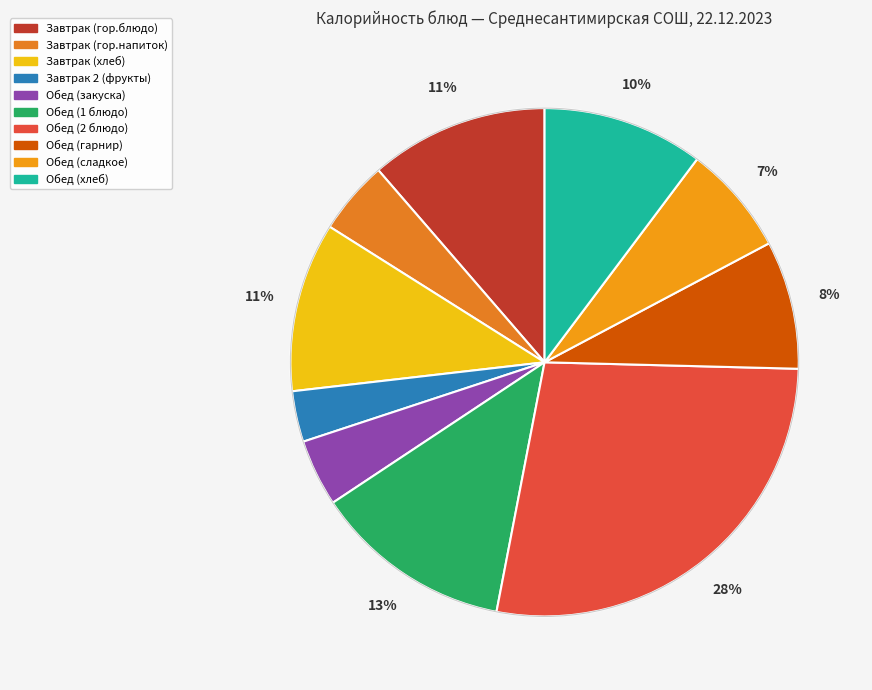

Rank the categories by value from highest to lowest.

Обед (2 блюдо), Обед (1 блюдо), Завтрак (гор.блюдо), Завтрак (хлеб), Обед (хлеб), Обед (гарнир), Обед (сладкое), Завтрак (гор.напиток), Обед (закуска), Завтрак 2 (фрукты)